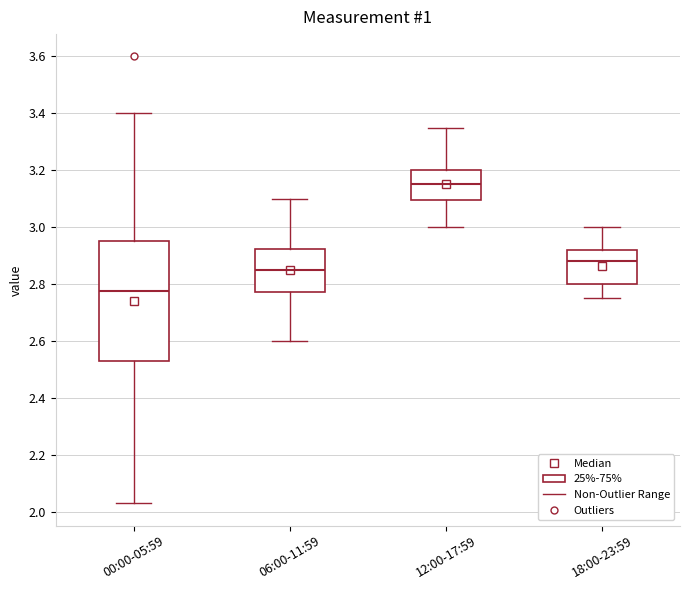

Which box has the lowest median line?

00:00-05:59